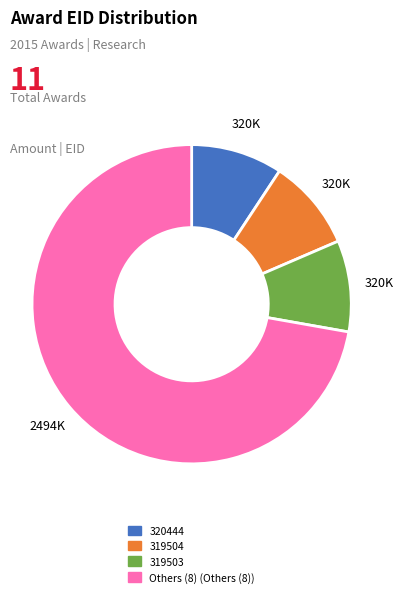

Is there any slice that represents more than half of the pie?

Yes